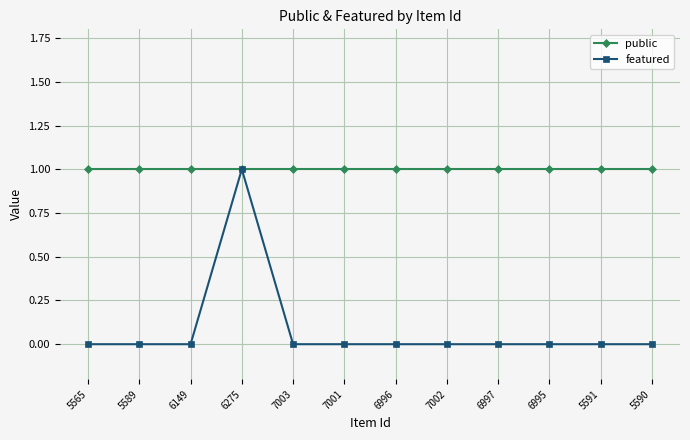

The value of public at 6997 is 1. True or false?

True